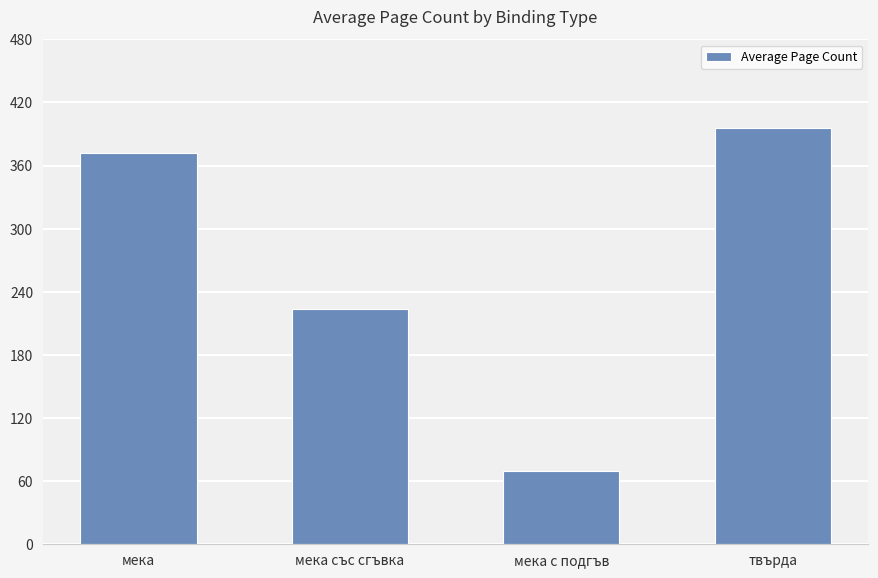

Reading right to left, extract all data points from this chart.

твърда=396	мека с подгъв=70	мека със сгъвка=224	мека=372